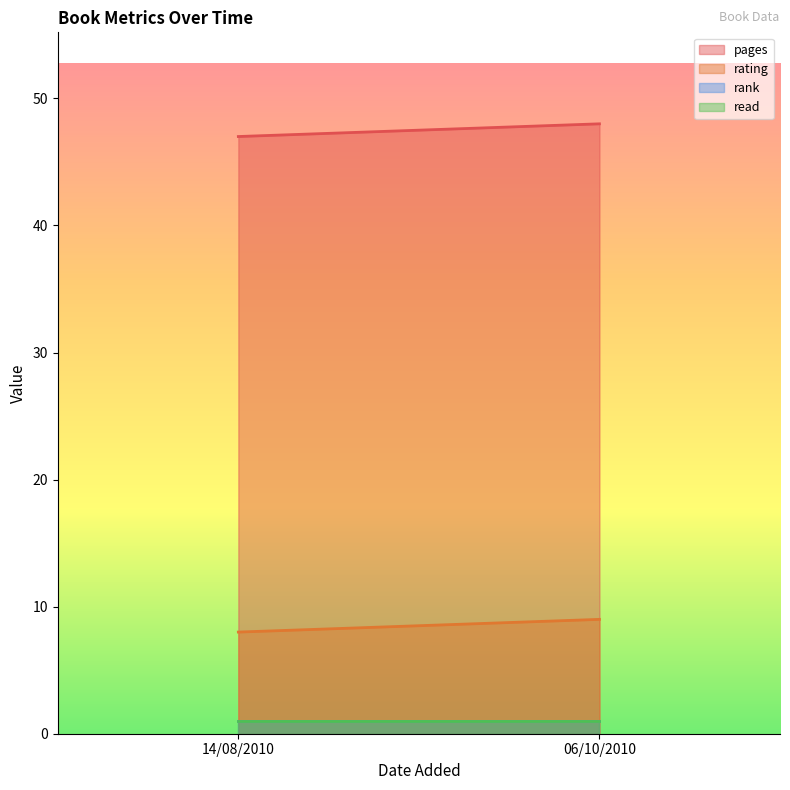

What is the sum of all rating values?

17